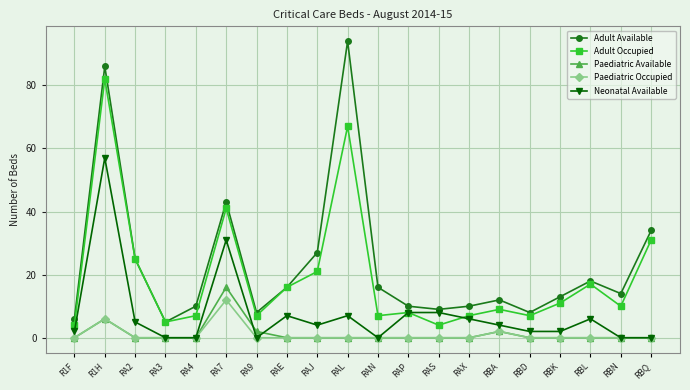

What is the difference between the highest and lowest values at RBD?

8